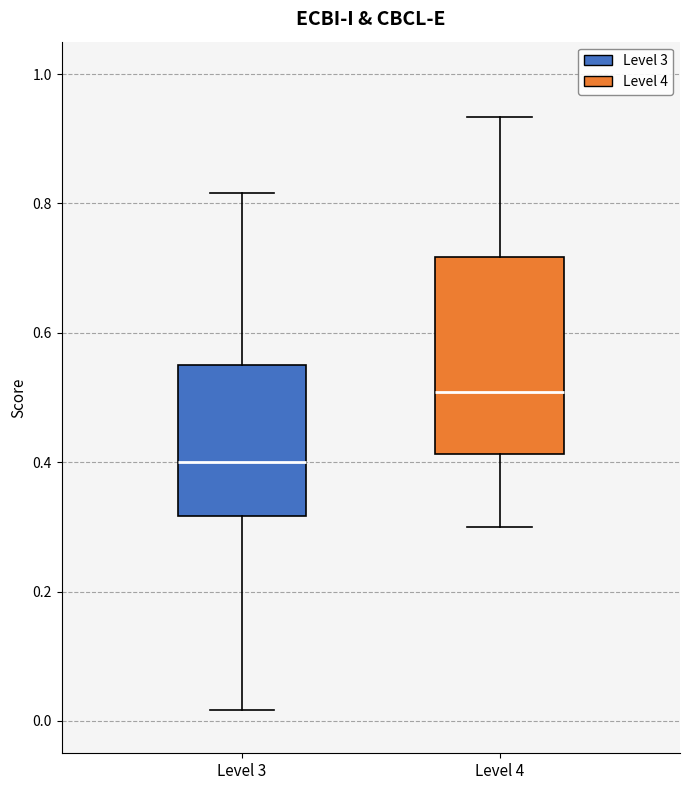

Reading left to right, read every box against the y-axis: the position of its median line, the range the box covers, and the ends of its whiskers. The values are not printed on the chart, so give them approximately, as read against the axis.

Level 3: median 0.40, box 0.32 to 0.56, whiskers 0.02 to 0.82
Level 4: median 0.50, box 0.42 to 0.72, whiskers 0.30 to 0.94